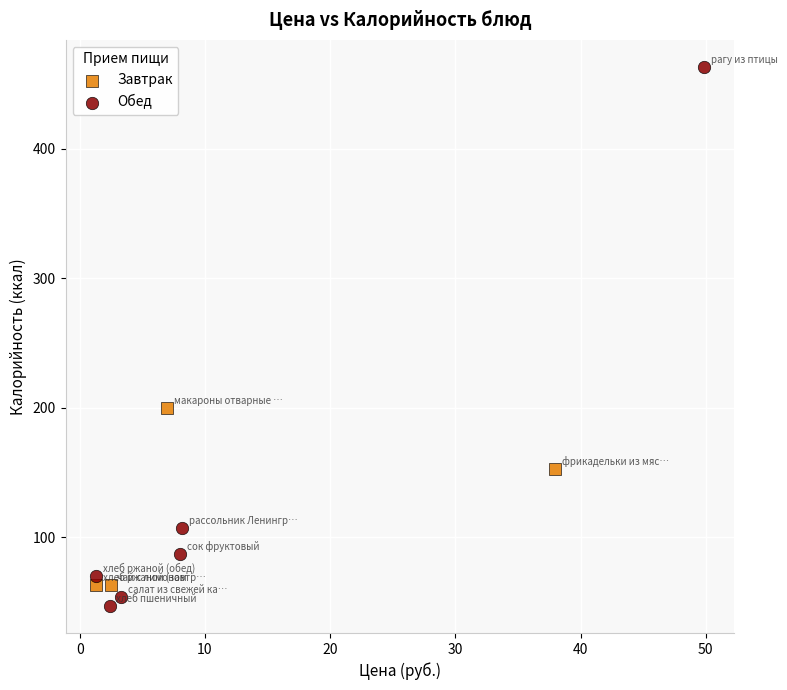

What are all the series names shown in the legend?

Завтрак, Обед